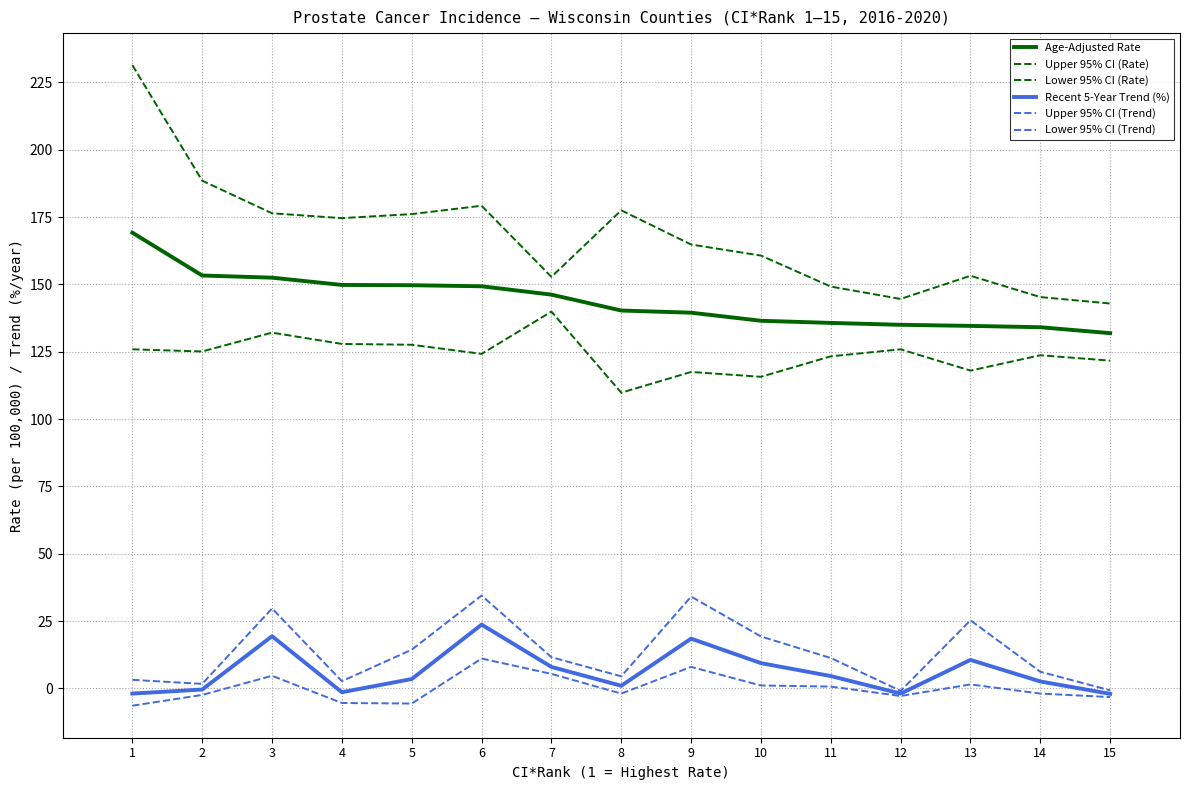

Is the value of Upper 95% CI (Trend) at 2 greater than the value of Recent 5-Year Trend (%) at 1?

Yes